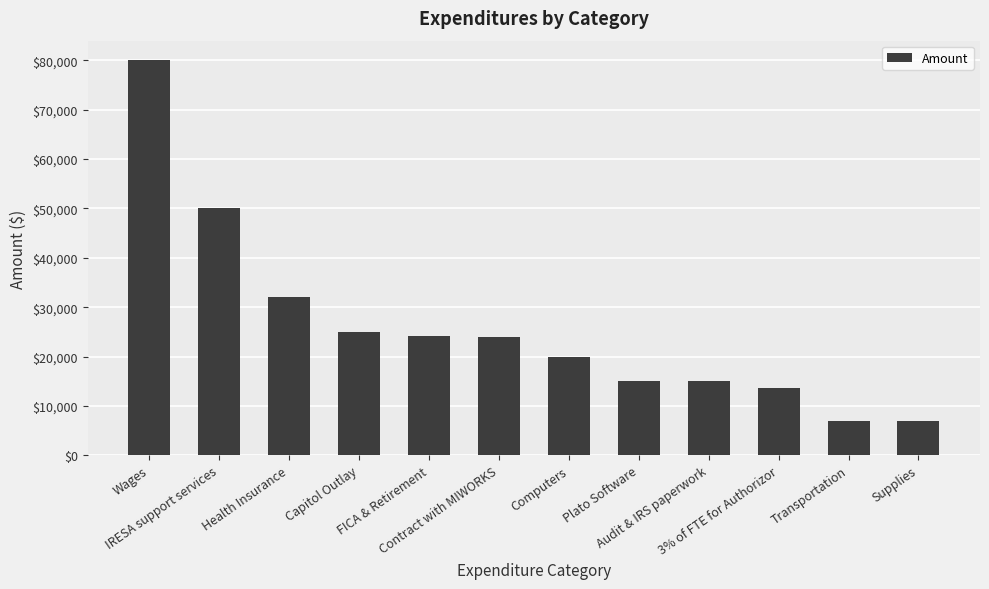

Approximately how many times larger is the value at Supplies compared to Transportation?

1.0